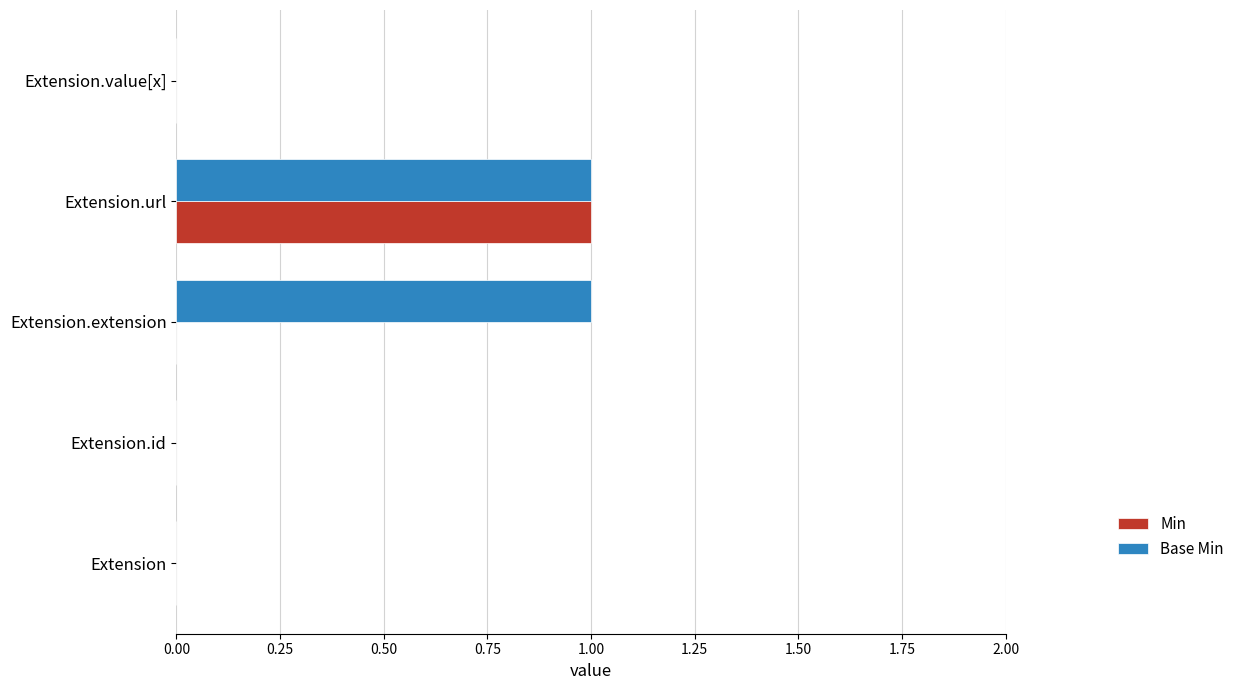

What is the highest value of the Base Min series?

1